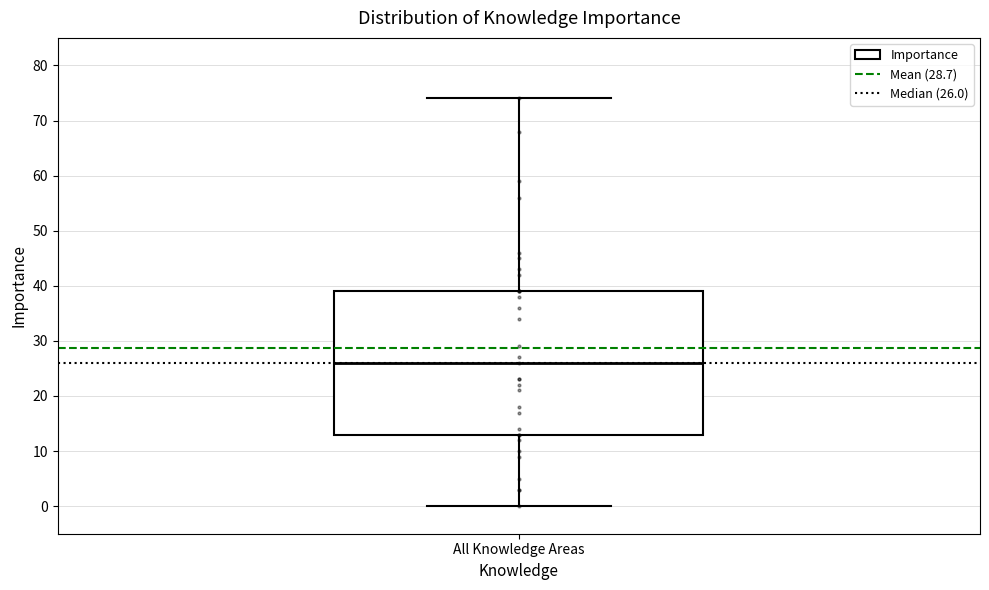

Where does the lower whisker of the box for All Knowledge Areas end on the y-axis? The values are not printed on the chart, so give them approximately, as read against the axis.

0